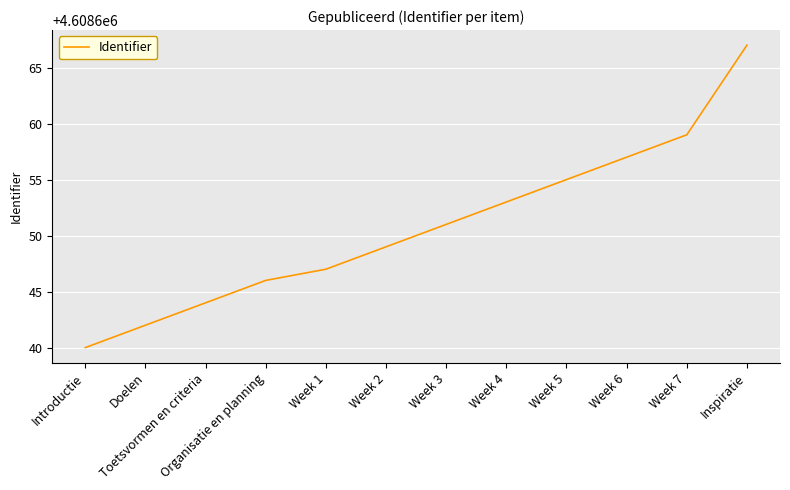

List the labels in order of value, largest first.

Inspiratie, Week 7, Week 6, Week 5, Week 4, Week 3, Week 2, Week 1, Organisatie en planning, Toetsvormen en criteria, Doelen, Introductie